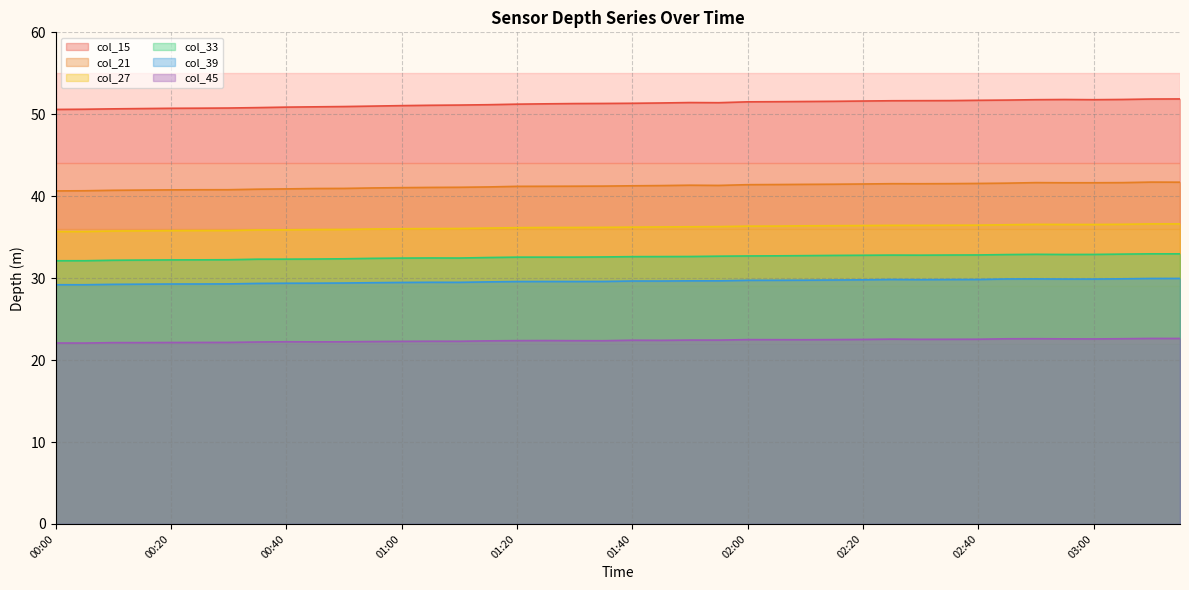

Which has a higher value, 01:50 or 02:25?

02:25